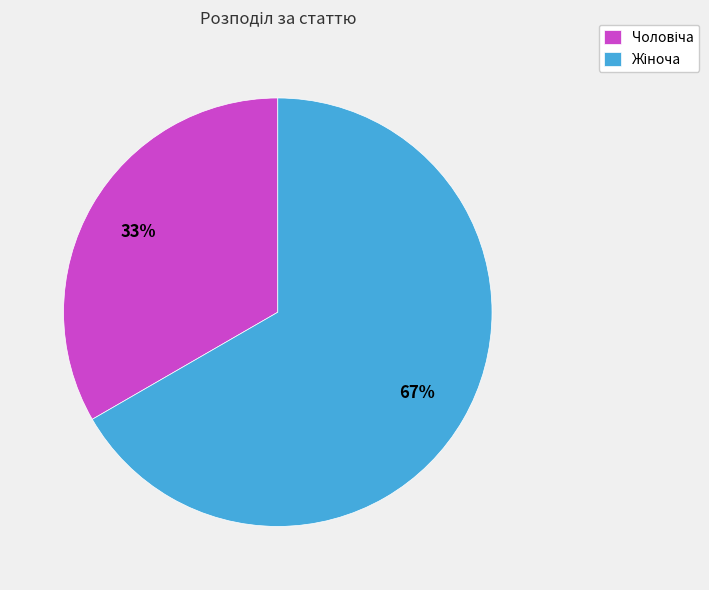

To the nearest percent, what is the average slice percentage?

50%